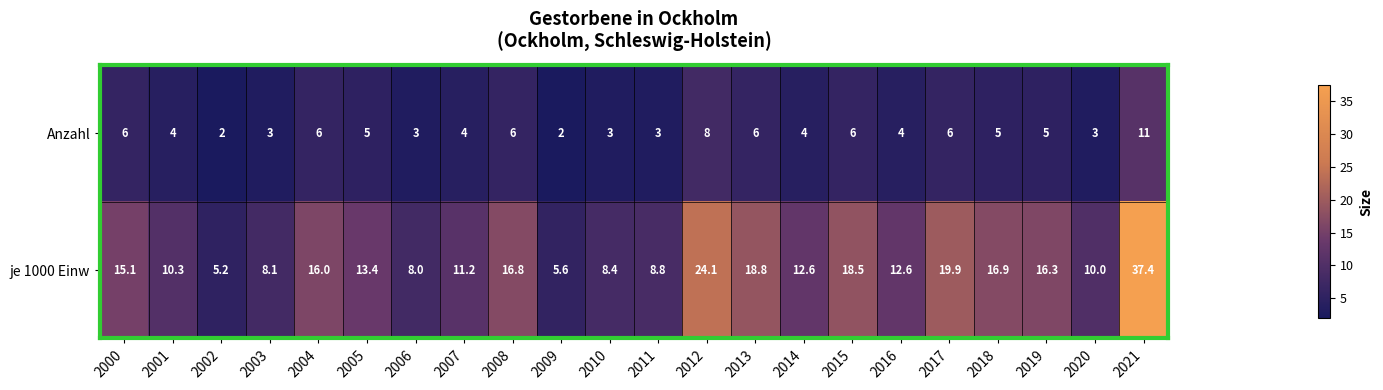

Where is je 1000 Einw nearest to the value 21?

2017